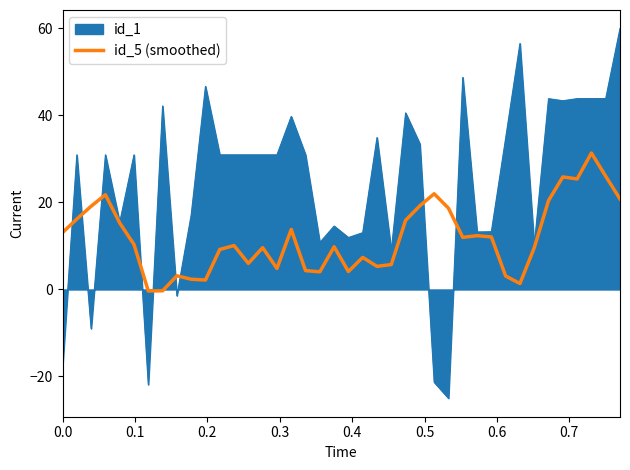

List the series in order of their peak value, lowest first.

id_5 (smoothed), id_1